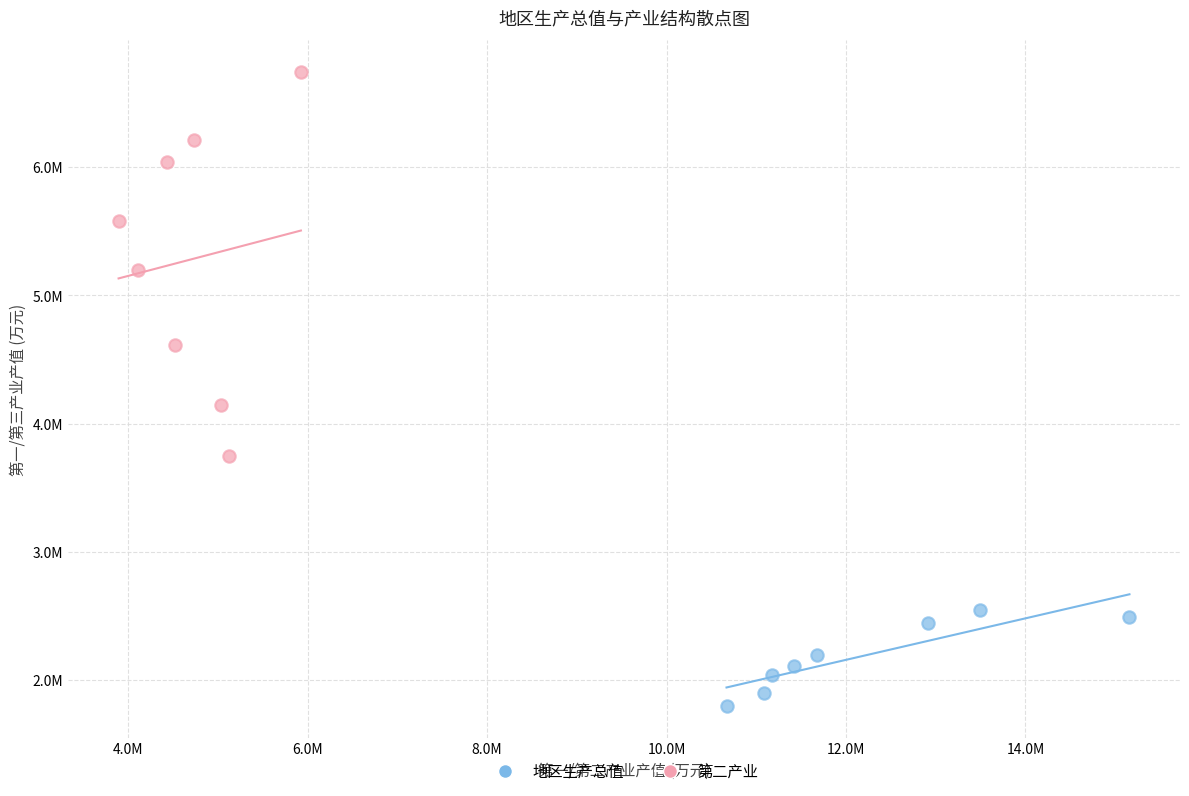

Which series has the largest Y range (max minus min)?

第二产业